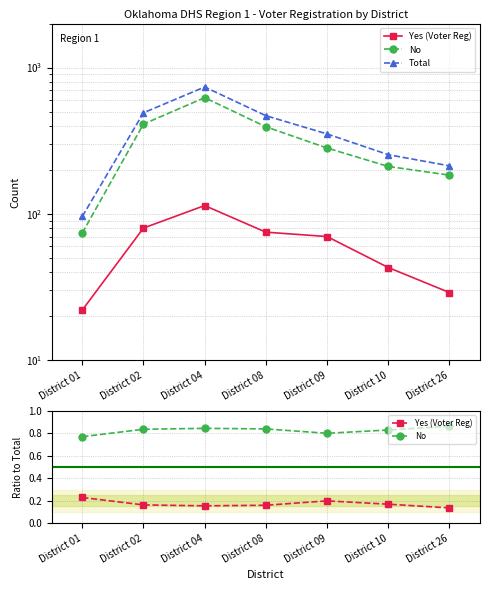

Does the chart display data point markers on the line(s)?

Yes